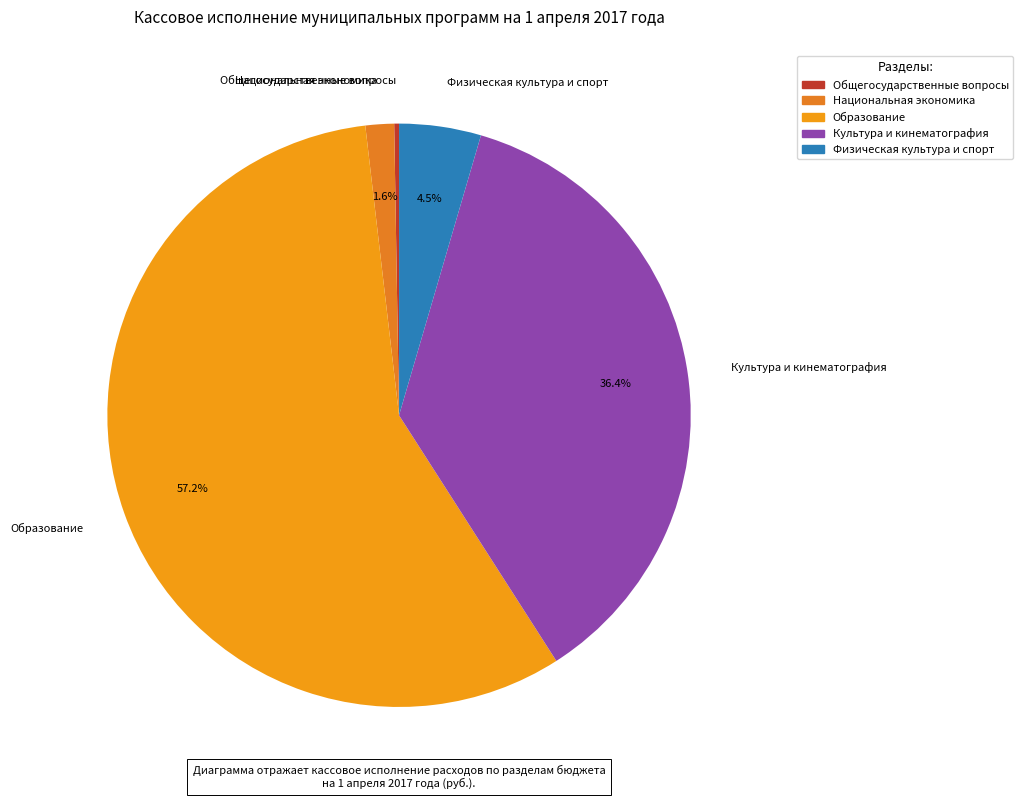

Combined, do Образование and Культура и кинематография account for over 50%?

Yes